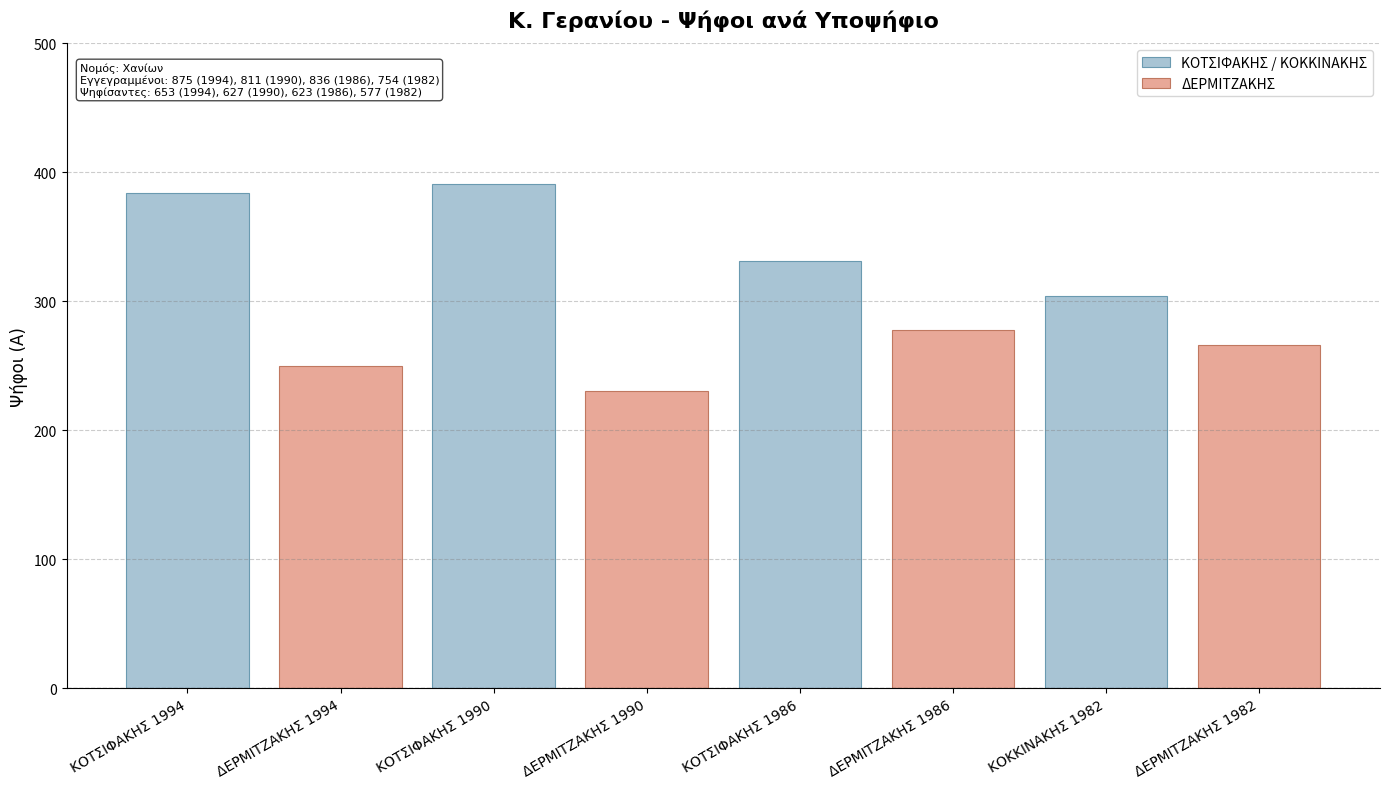

Which series has the largest total across all categories?

ΚΟΤΣΙΦΑΚΗΣ / ΚΟΚΚΙΝΑΚΗΣ